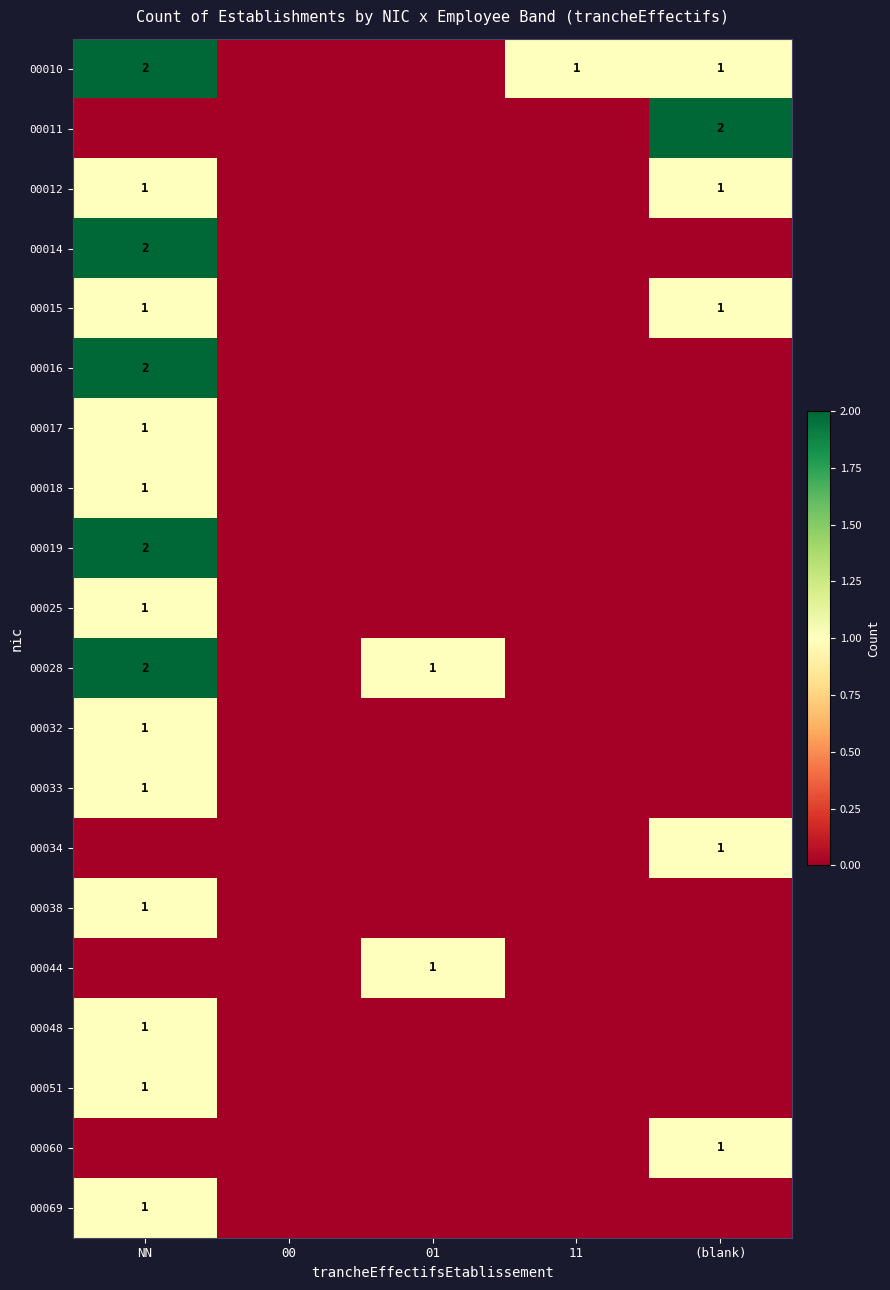

True or false: 00012 has a value of 1 at NN.

True